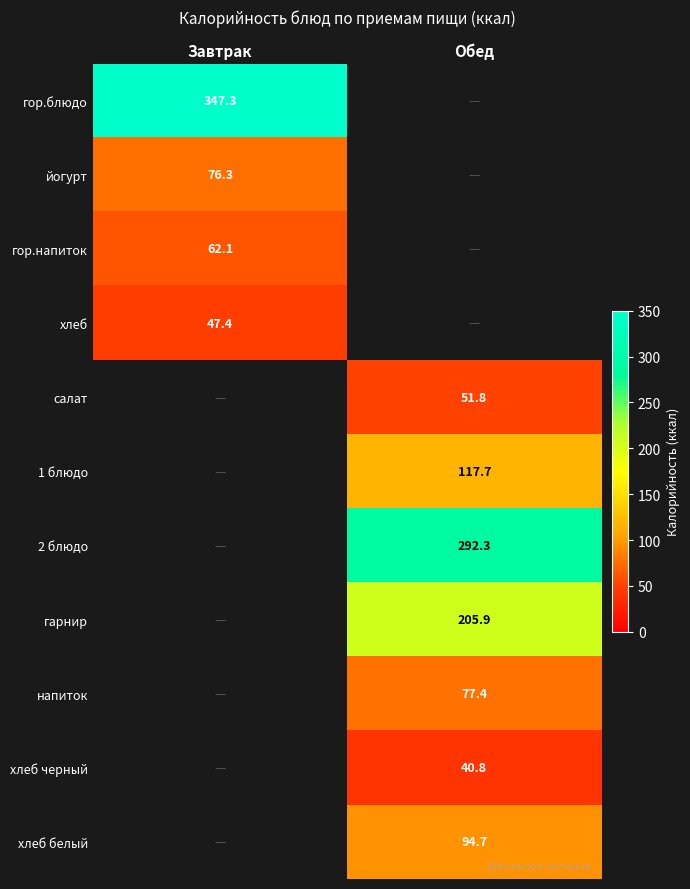

Is it true that гор.напиток equals 36.6 at Завтрак?

False